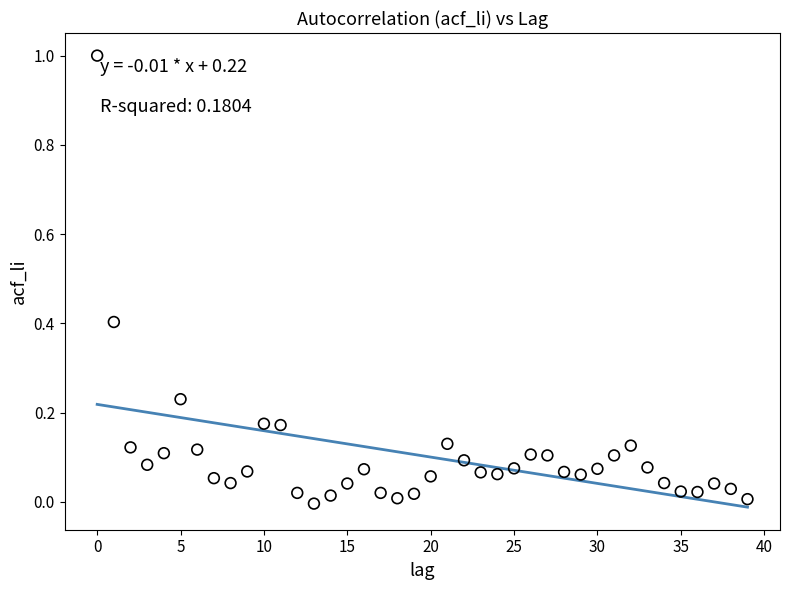

What is the range of Y values (max minus min)?

1.0